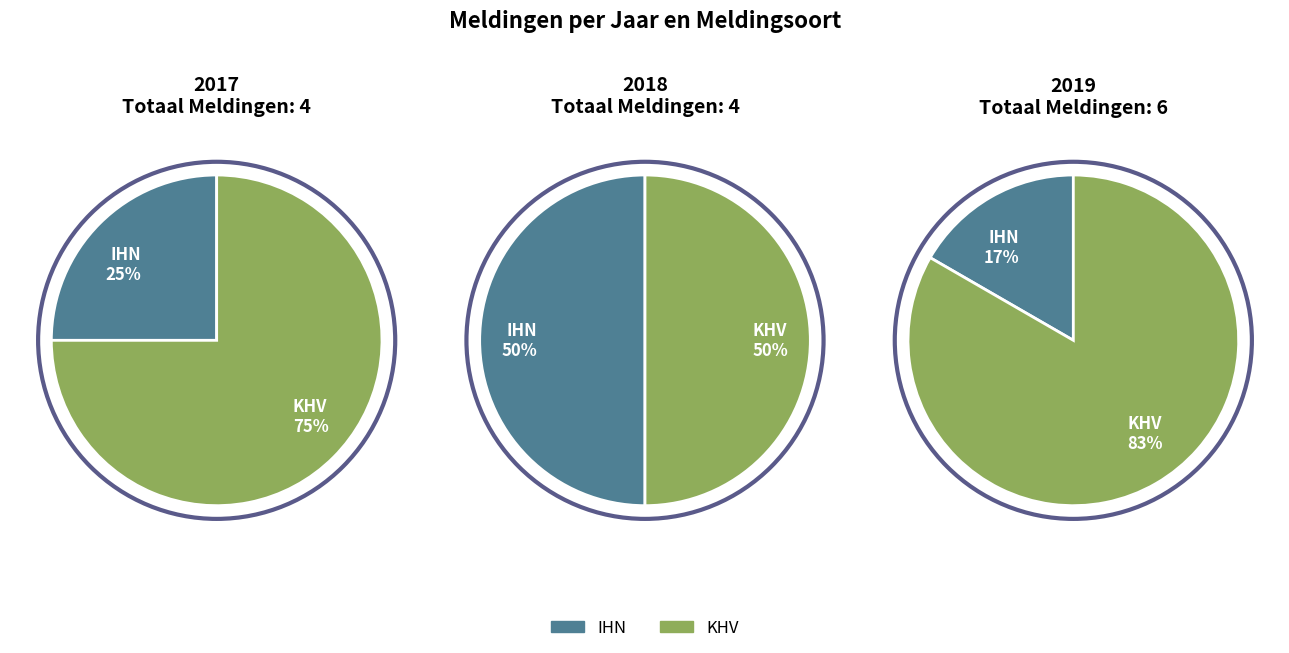

What is the spread (max minus min) of values at 2017?

2